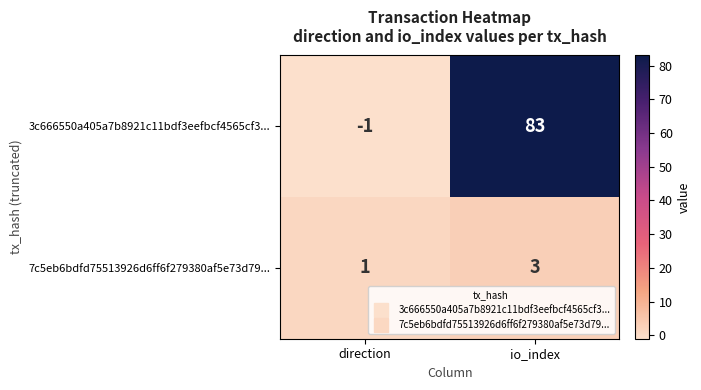

Is it true that 3c666550a405a7b8921c11bdf3eefbcf4565cf3... equals 83 at io_index?

True